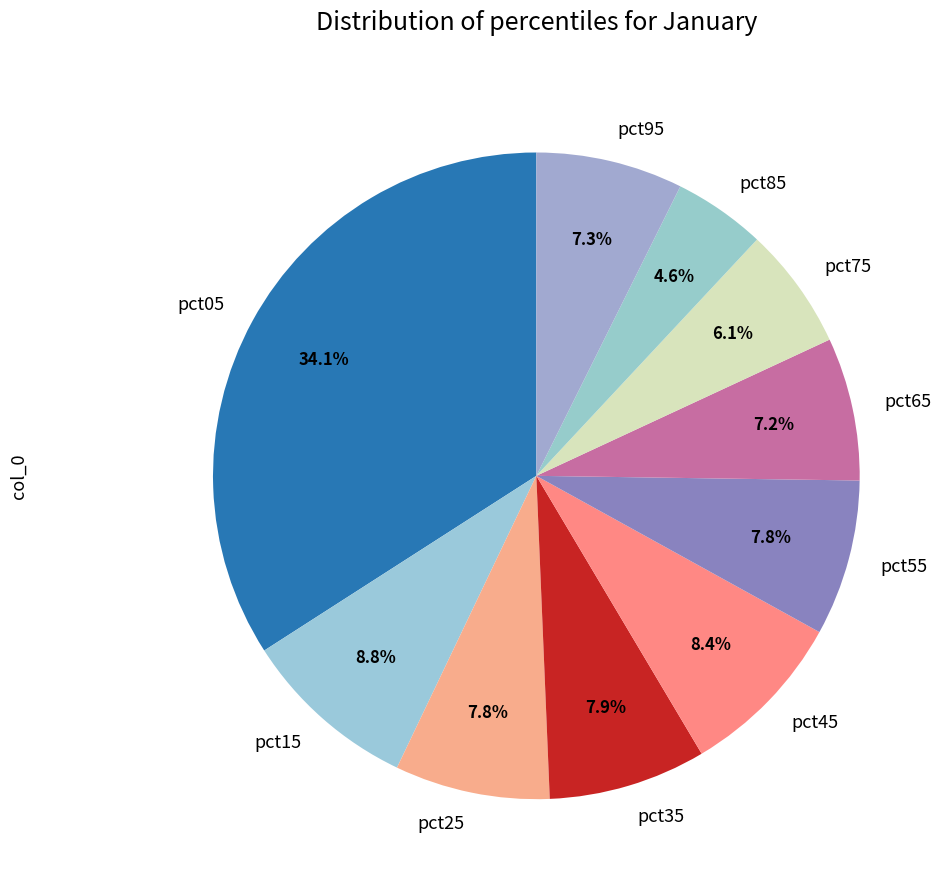

To the nearest percent, what percentage of the pie is pct25?

8%